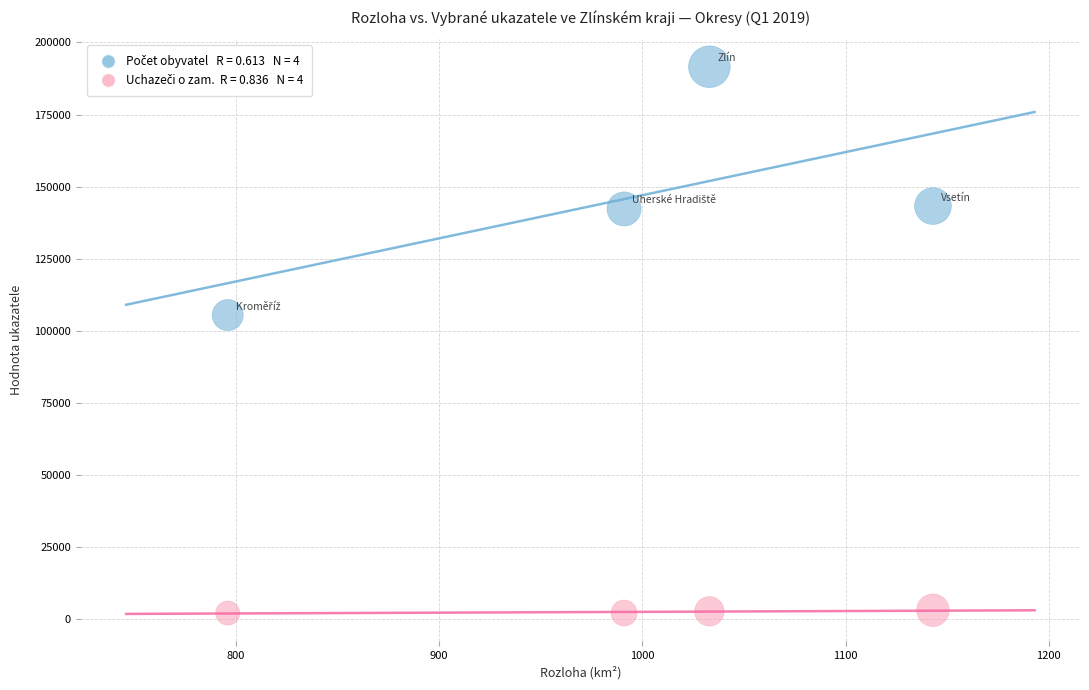

Across all series, what Y value is closest to 96863?

105464